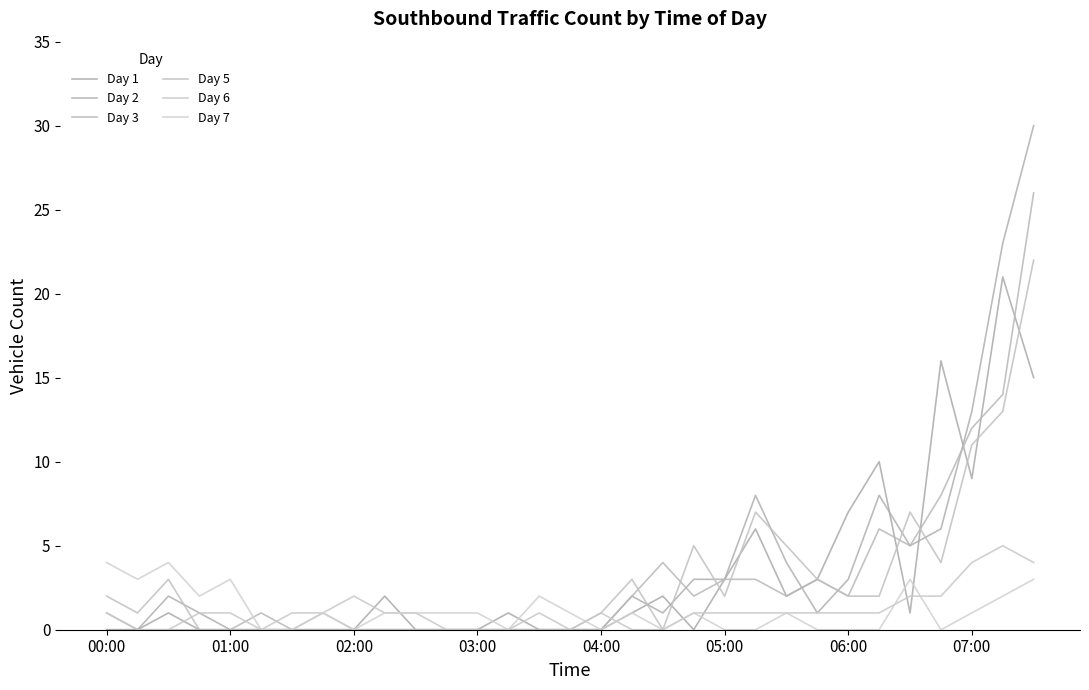

In Day 7, how many points are higher than both neighbors (excluding endpoints)?

8